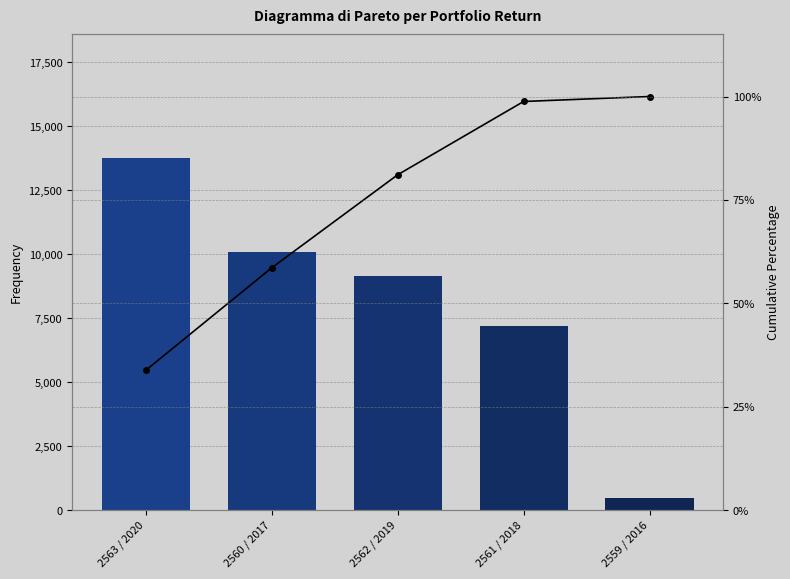

What is the difference between the highest and lowest values at 2559 / 2016?

100.0